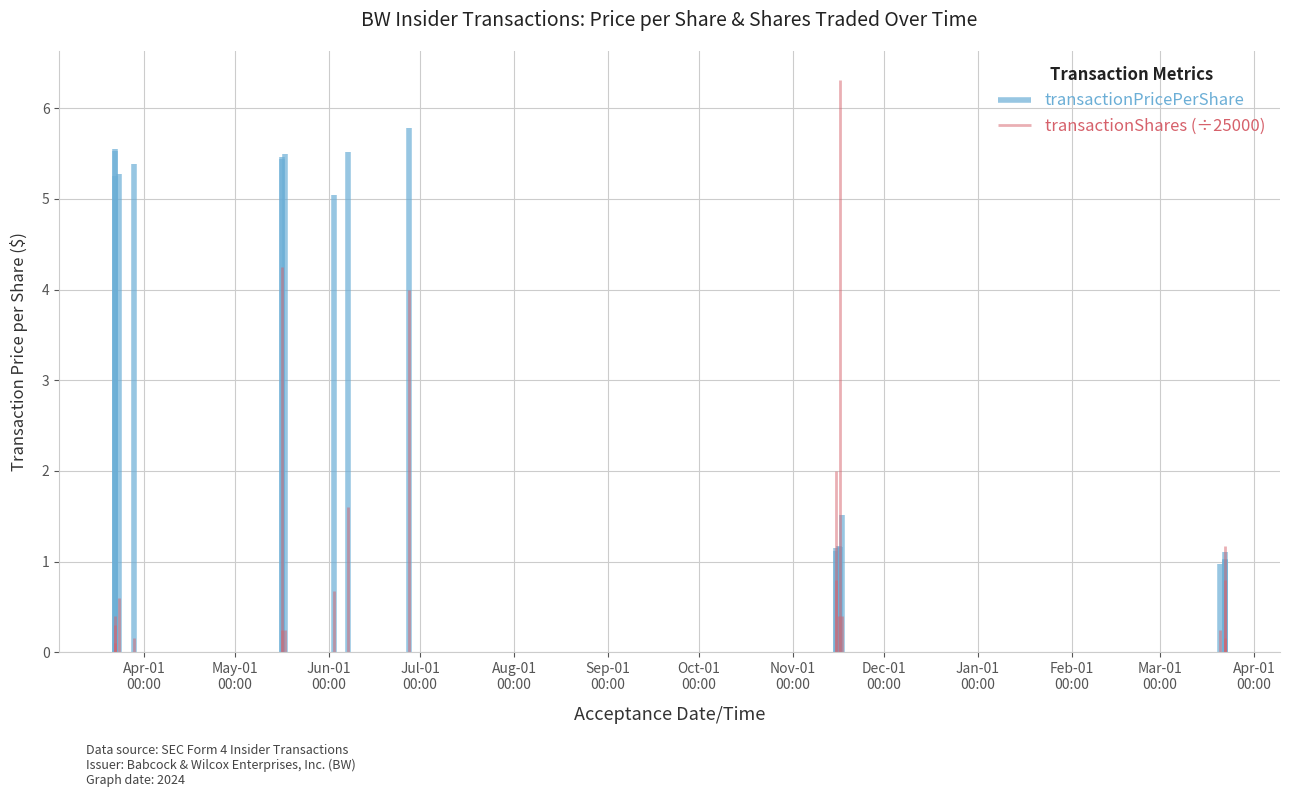

At which category does transactionShares reach its first local peak?

2